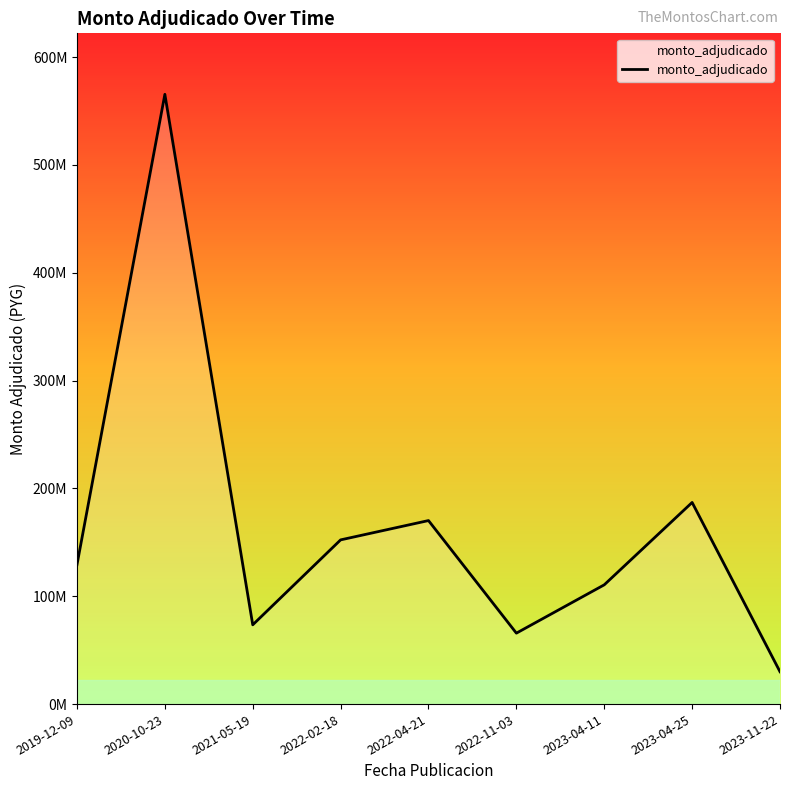

Is this an area chart (filled region under the line)?

Yes